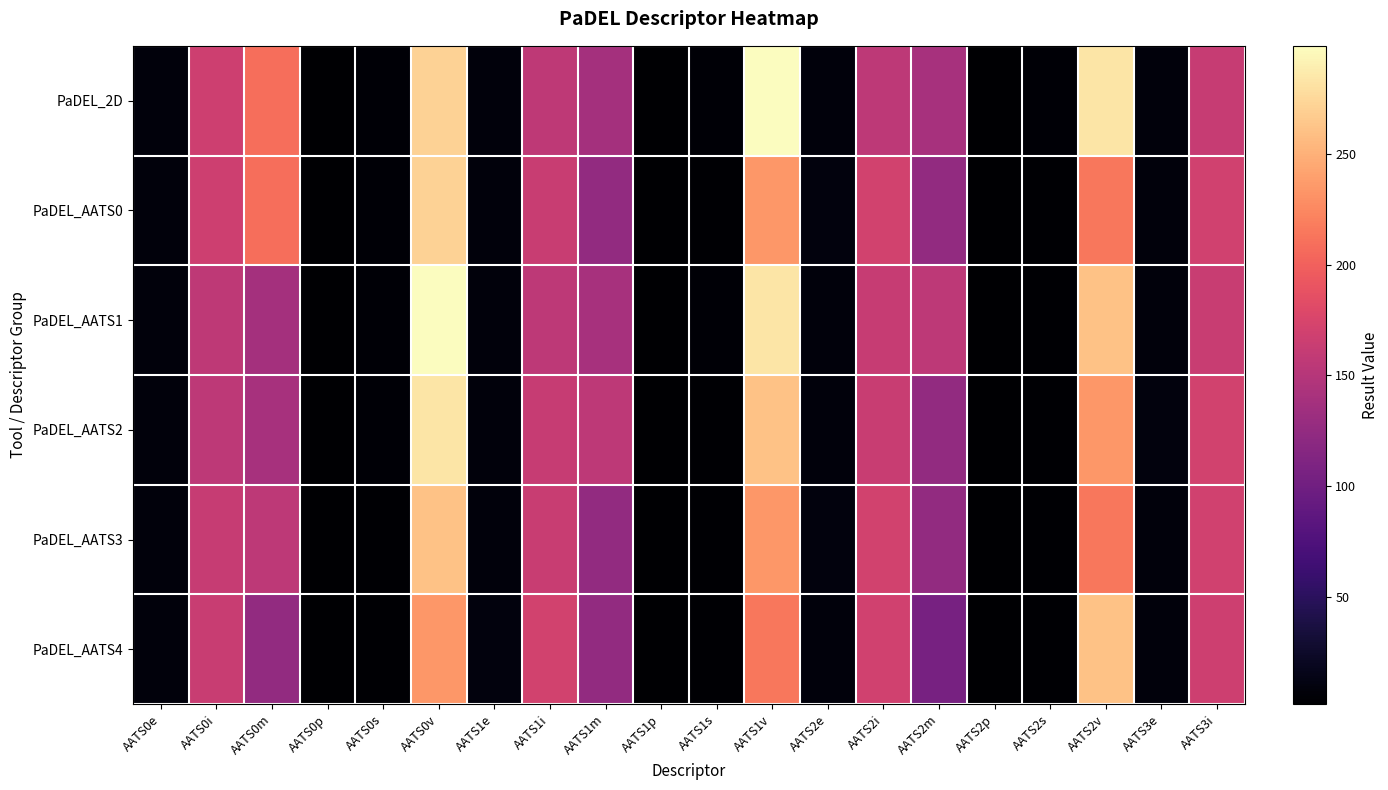

Reading left to right, extract all data points from this chart.

PaDEL_2D: AATS0e=8.3	AATS0i=166.4	AATS0m=208.7	AATS0p=1.9	AATS0s=4.3	AATS0v=271.9	AATS1e=8.2	AATS1i=156.2	AATS1m=137.7	AATS1p=2.0	AATS1s=3.9	AATS1v=298.9	AATS2e=8.1	AATS2i=155.0	AATS2m=140.6	AATS2p=2.0	AATS2s=3.8	AATS2v=283.1	AATS3e=8.3	AATS3i=162.0
PaDEL_AATS0: AATS0e=8.3	AATS0i=166.4	AATS0m=208.7	AATS0p=1.9	AATS0s=4.3	AATS0v=271.9	AATS1e=8.3	AATS1i=164.0	AATS1m=124.9	AATS1p=1.7	AATS1s=3.7	AATS1v=234.3	AATS2e=8.5	AATS2i=170.7	AATS2m=125.0	AATS2p=1.5	AATS2s=3.6	AATS2v=215.0	AATS3e=8.1	AATS3i=169.7
PaDEL_AATS1: AATS0e=8.2	AATS0i=156.2	AATS0m=137.7	AATS0p=2.0	AATS0s=3.9	AATS0v=298.9	AATS1e=8.1	AATS1i=155.0	AATS1m=140.6	AATS1p=2.0	AATS1s=3.8	AATS1v=283.1	AATS2e=8.3	AATS2i=162.0	AATS2m=155.9	AATS2p=1.9	AATS2s=3.6	AATS2v=261.4	AATS3e=8.3	AATS3i=164.0
PaDEL_AATS2: AATS0e=8.1	AATS0i=155.0	AATS0m=140.6	AATS0p=2.0	AATS0s=3.8	AATS0v=283.1	AATS1e=8.3	AATS1i=162.0	AATS1m=155.9	AATS1p=1.9	AATS1s=3.6	AATS1v=261.4	AATS2e=8.3	AATS2i=164.0	AATS2m=124.9	AATS2p=1.7	AATS2s=3.7	AATS2v=234.3	AATS3e=8.5	AATS3i=170.7
PaDEL_AATS3: AATS0e=8.3	AATS0i=162.0	AATS0m=155.9	AATS0p=1.9	AATS0s=3.6	AATS0v=261.4	AATS1e=8.3	AATS1i=164.0	AATS1m=124.9	AATS1p=1.7	AATS1s=3.7	AATS1v=234.3	AATS2e=8.5	AATS2i=170.7	AATS2m=125.0	AATS2p=1.5	AATS2s=3.6	AATS2v=215.0	AATS3e=8.1	AATS3i=169.7
PaDEL_AATS4: AATS0e=8.3	AATS0i=164.0	AATS0m=124.9	AATS0p=1.7	AATS0s=3.7	AATS0v=234.3	AATS1e=8.5	AATS1i=170.7	AATS1m=125.0	AATS1p=1.5	AATS1s=3.6	AATS1v=215.0	AATS2e=8.1	AATS2i=169.7	AATS2m=105.7	AATS2p=1.4	AATS2s=3.6	AATS2v=261.4	AATS3e=8.3	AATS3i=166.4